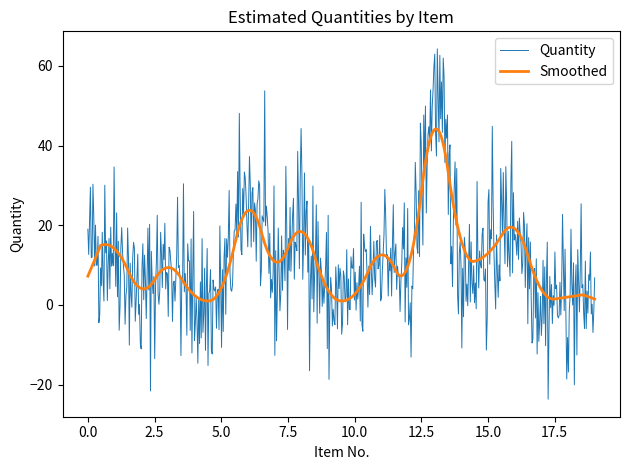

What is the lowest value of the Quantity series?

-23.7